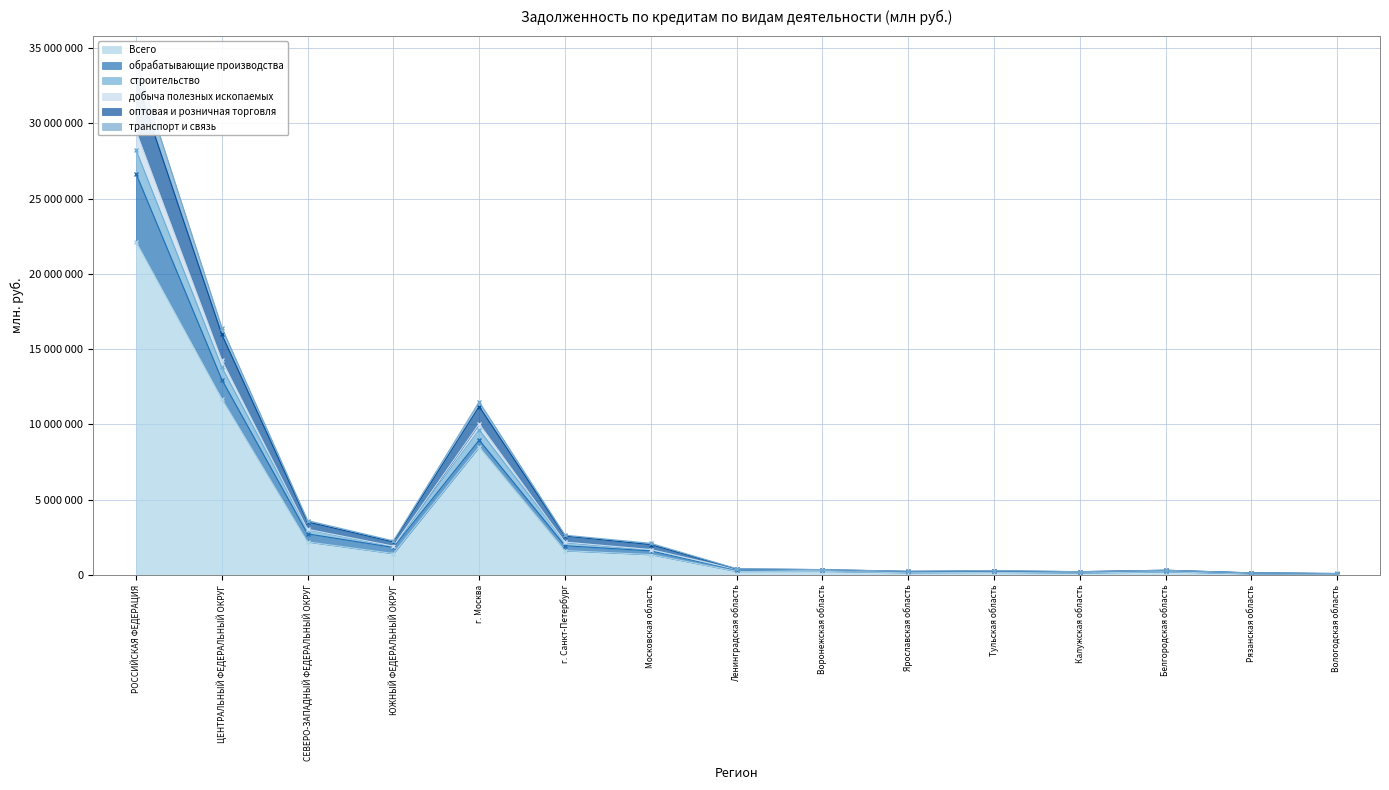

The value of Всего at РОССИЙСКАЯ ФЕДЕРАЦИЯ is 13883814. True or false?

False